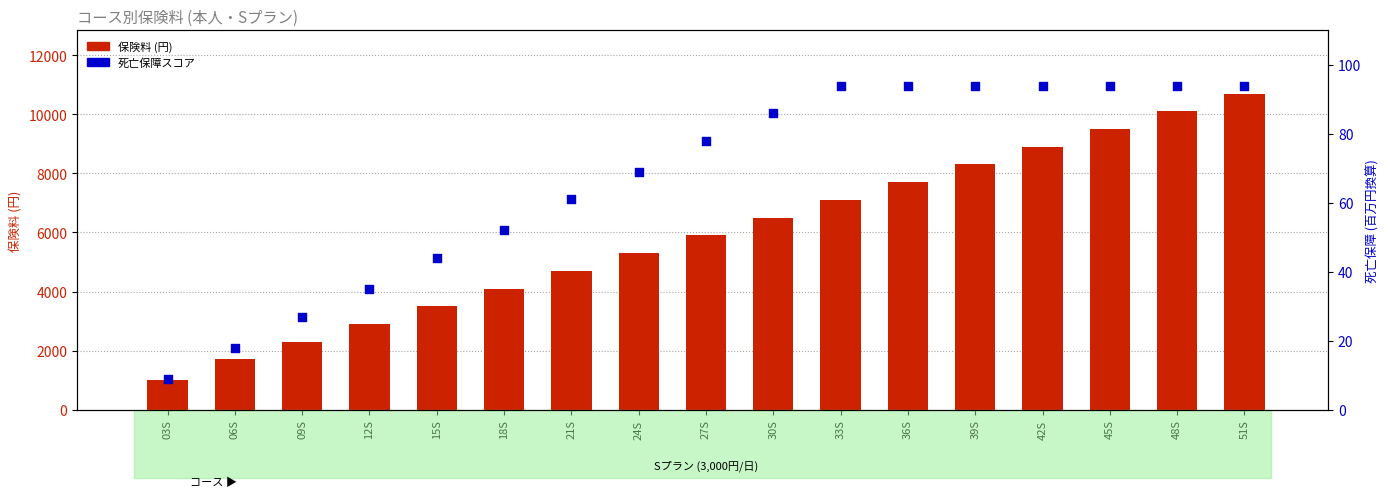

Which series has the largest total across all categories?

保険料